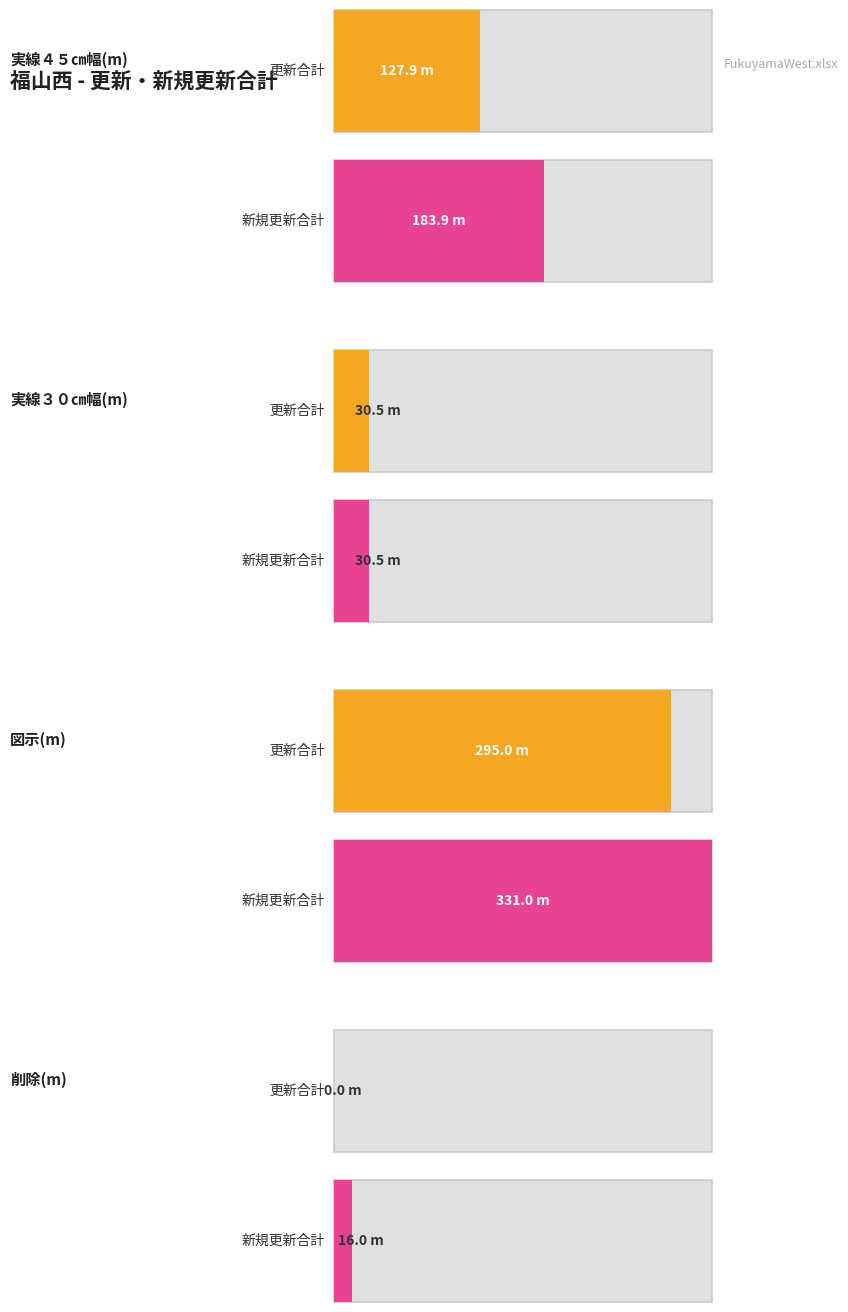

At which category is the sum across all series the highest?

新規更新合計